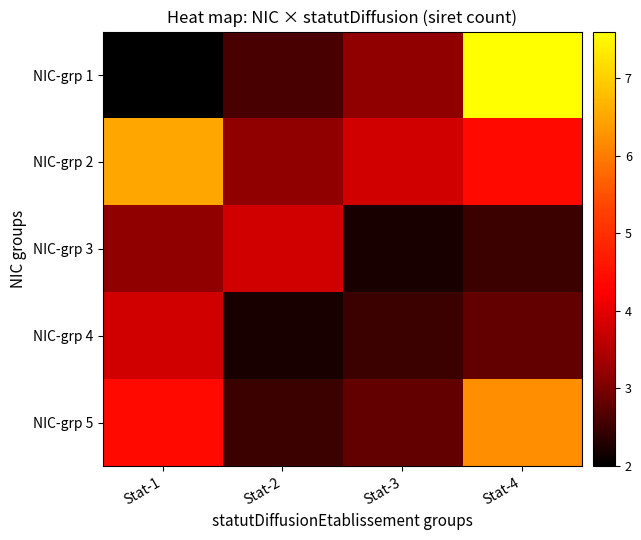

At how many categories does at least one series exceed 5?

2